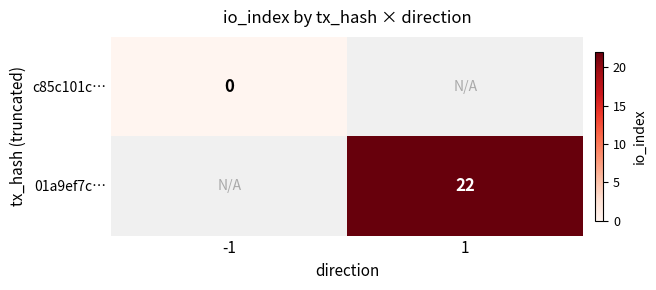

Is the value of 01a9ef7c… at 1 greater than the value of c85c101c… at -1?

Yes